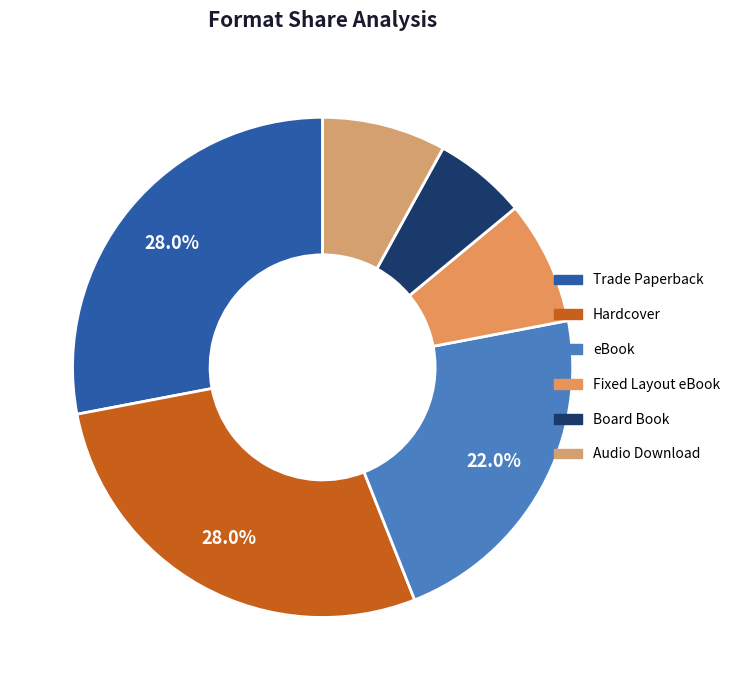

True or false: Hardcover accounts for 28% of the total.

True